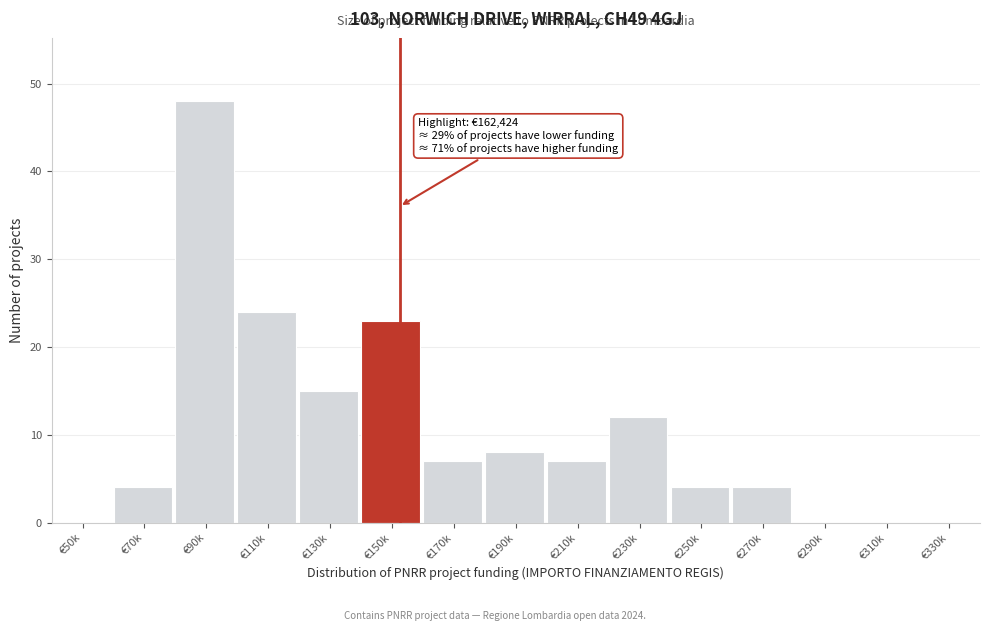

Reading left to right, extract all data points from this chart.

€50k=0	€70k=4	€90k=48	€110k=24	€130k=15	€150k=23	€170k=7	€190k=8	€210k=7	€230k=12	€250k=4	€270k=4	€290k=0	€310k=0	€330k=0